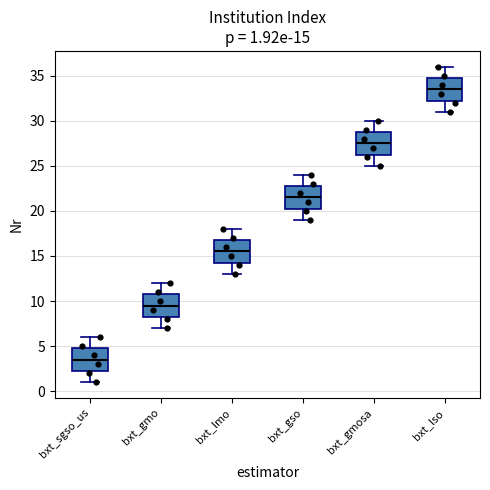

Which box has the lowest median line?

bxt_sgso_us